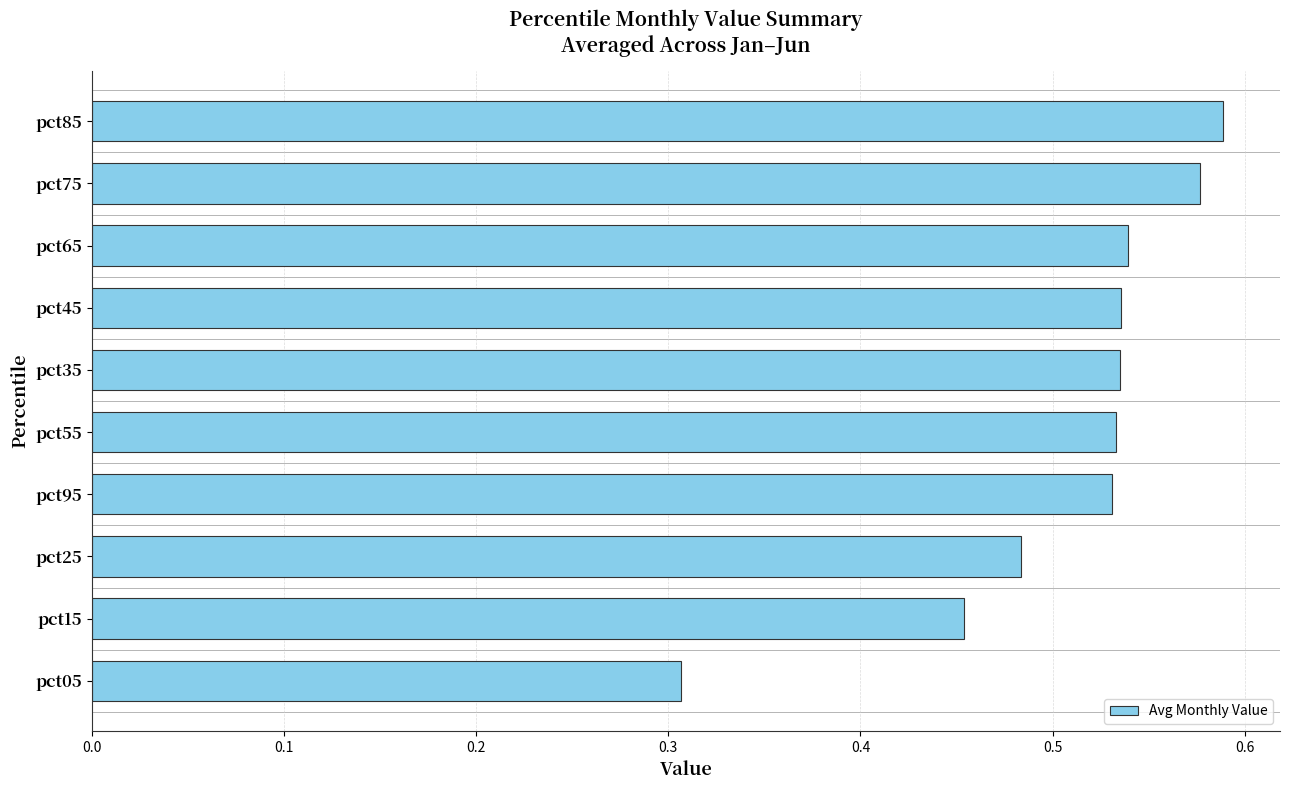

What is the label of the 7th bar from the bottom?

pct45